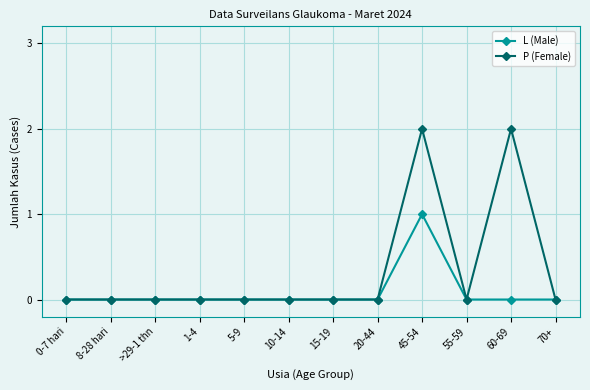

Reading right to left, transcribe all the data shown in this chart.

L (Male): 0	0	0	1	0	0	0	0	0	0	0	0
P (Female): 0	2	0	2	0	0	0	0	0	0	0	0